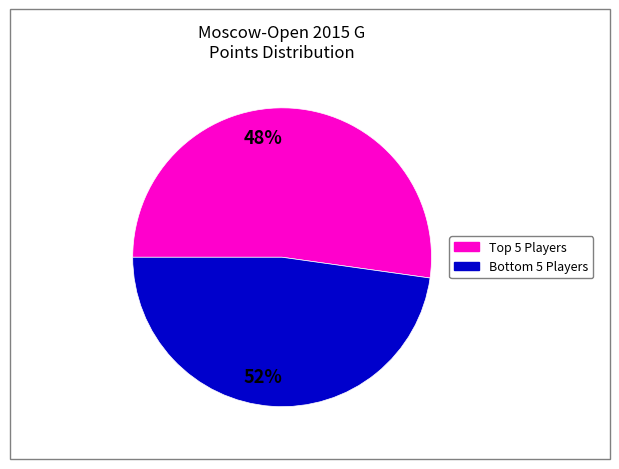

Does any single category account for the majority?

Yes